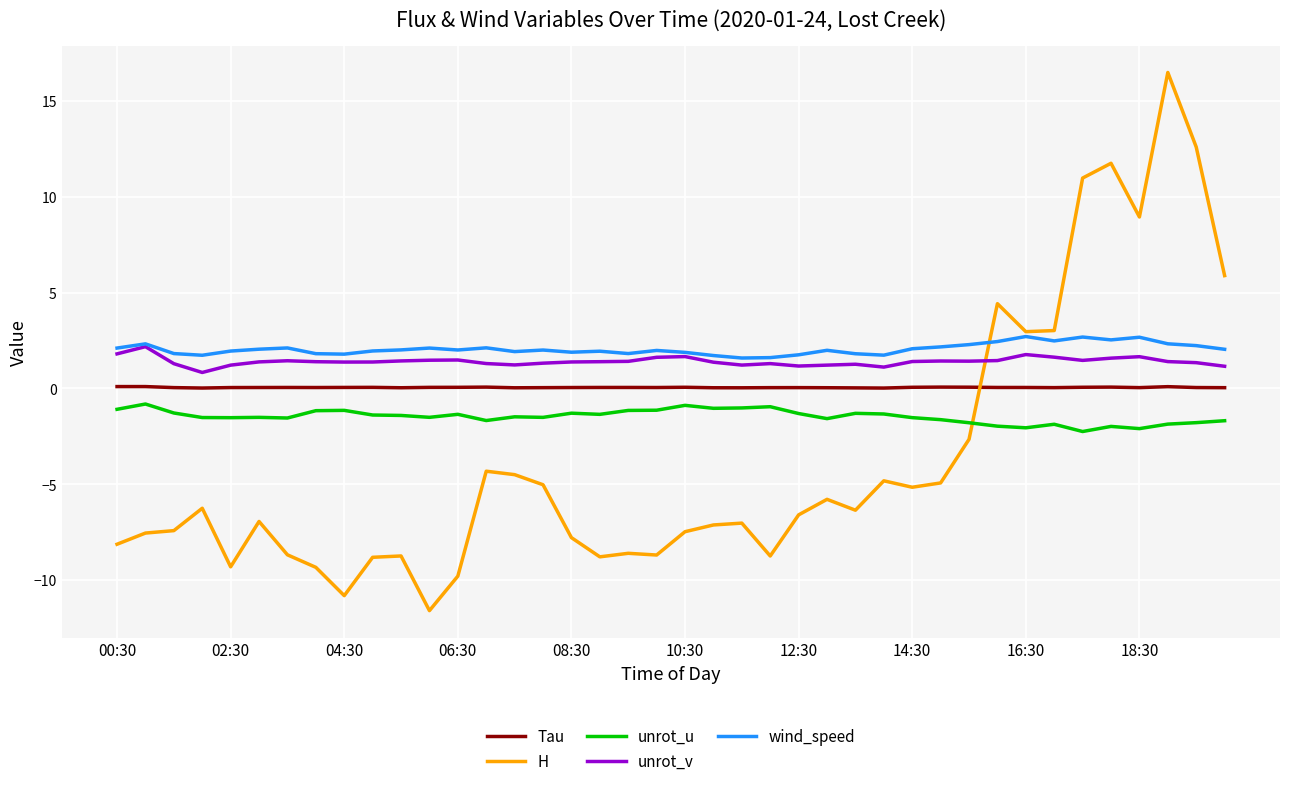

True or false: Tau and unrot_v cross at least once.

False